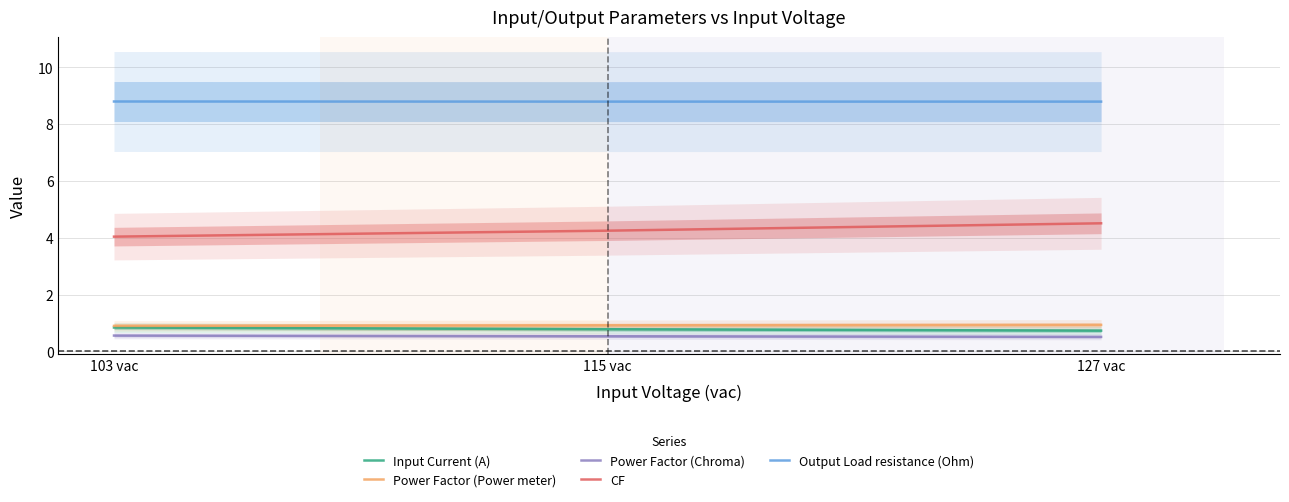

At which label is CF closest to 4?

103 vac